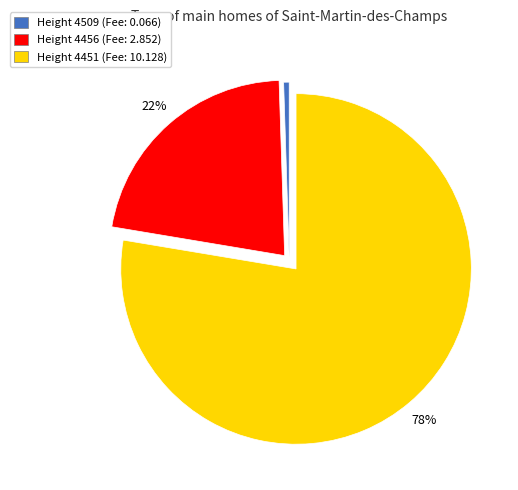

True or false: Height 4509 (Fee: 0.066) accounts for 1% of the total.

True